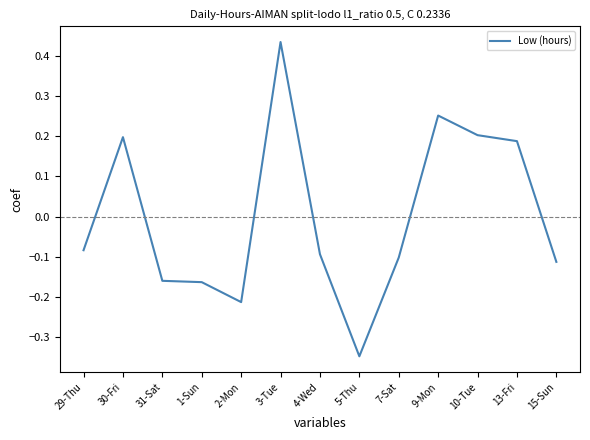

What position from the left is 2-Mon?

5